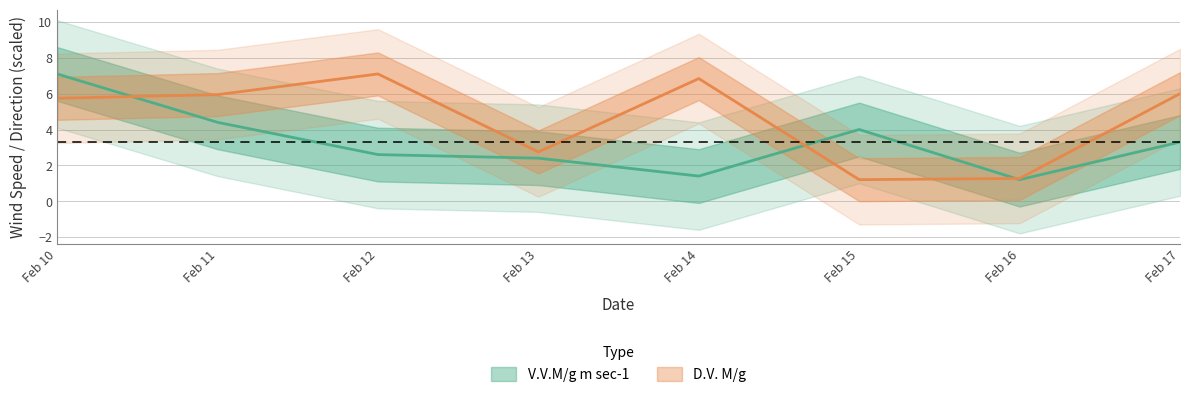

Does the chart display data point markers on the line(s)?

No